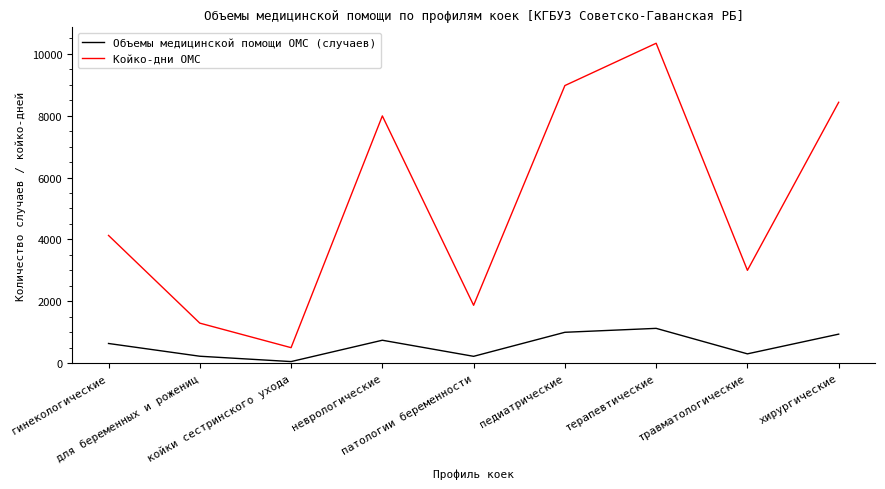

True or false: Койко-дни ОМС and Объемы медицинской помощи ОМС (случаев) cross at least once.

False